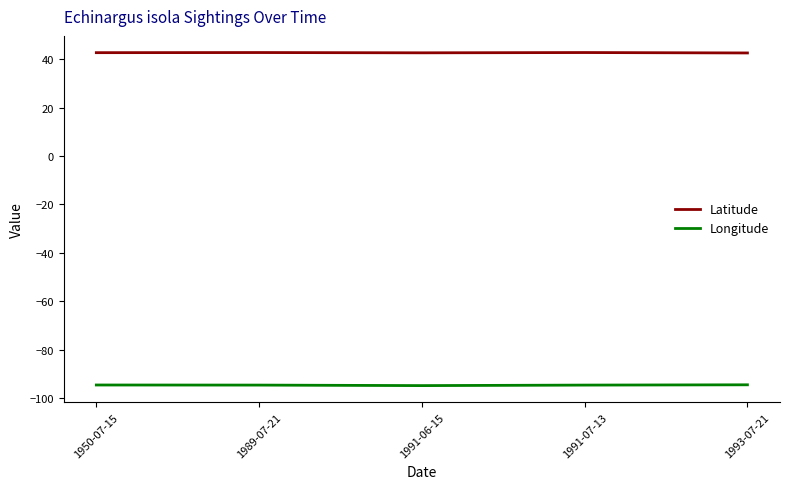

Rank the series by their maximum value, from highest to lowest.

Latitude, Longitude